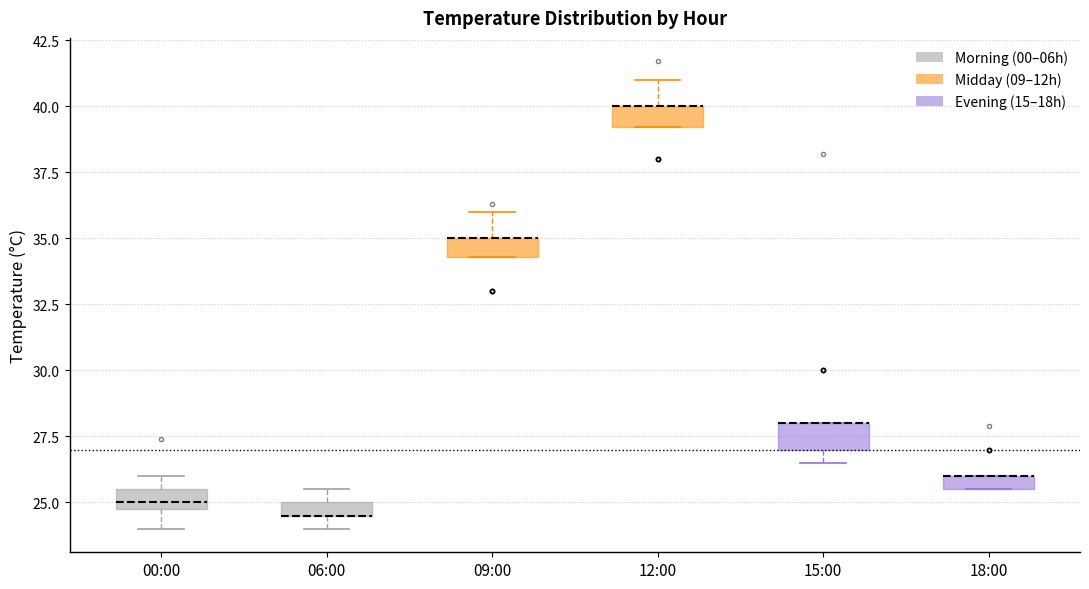

Where is the upper edge of the box for 06:00 on the y-axis? The values are not printed on the chart, so give them approximately, as read against the axis.

25.0